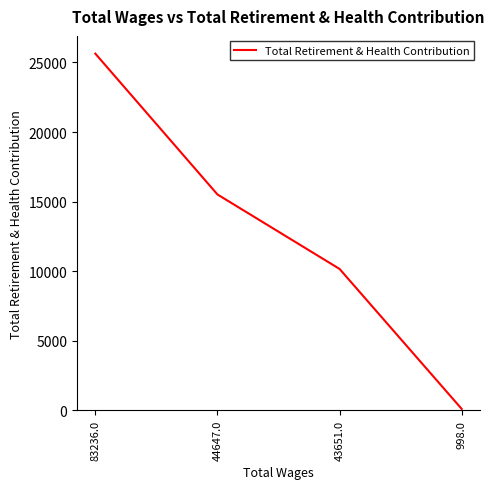

List the labels in order of value, smallest first.

998.0, 43651.0, 44647.0, 83236.0